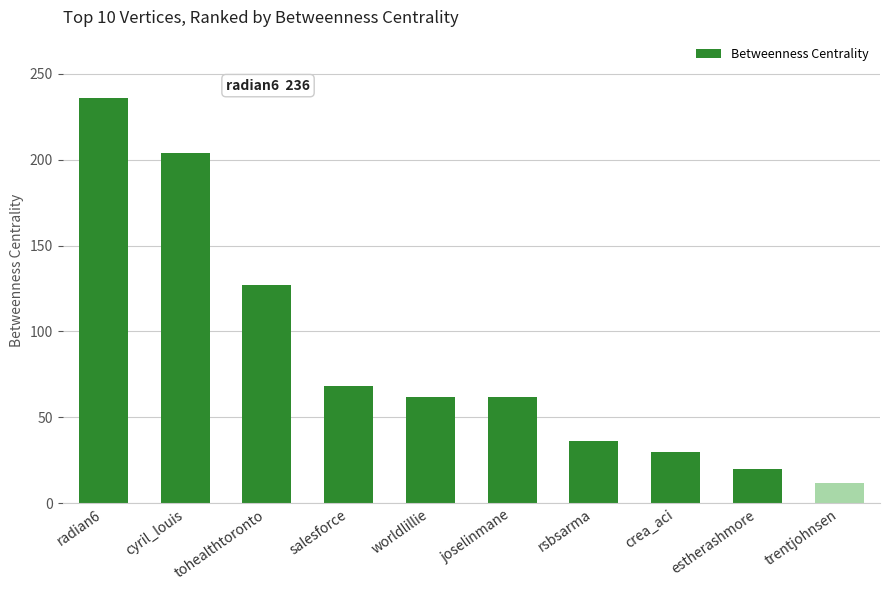

Read the value at crea_aci, to the nearest 10.

30